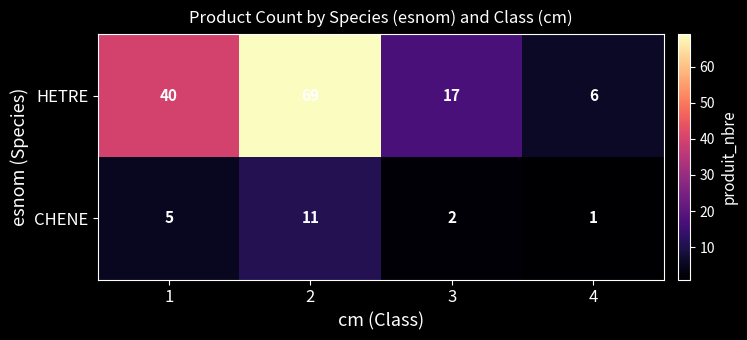

Rank the series at 4 from highest to lowest value.

HETRE, CHENE